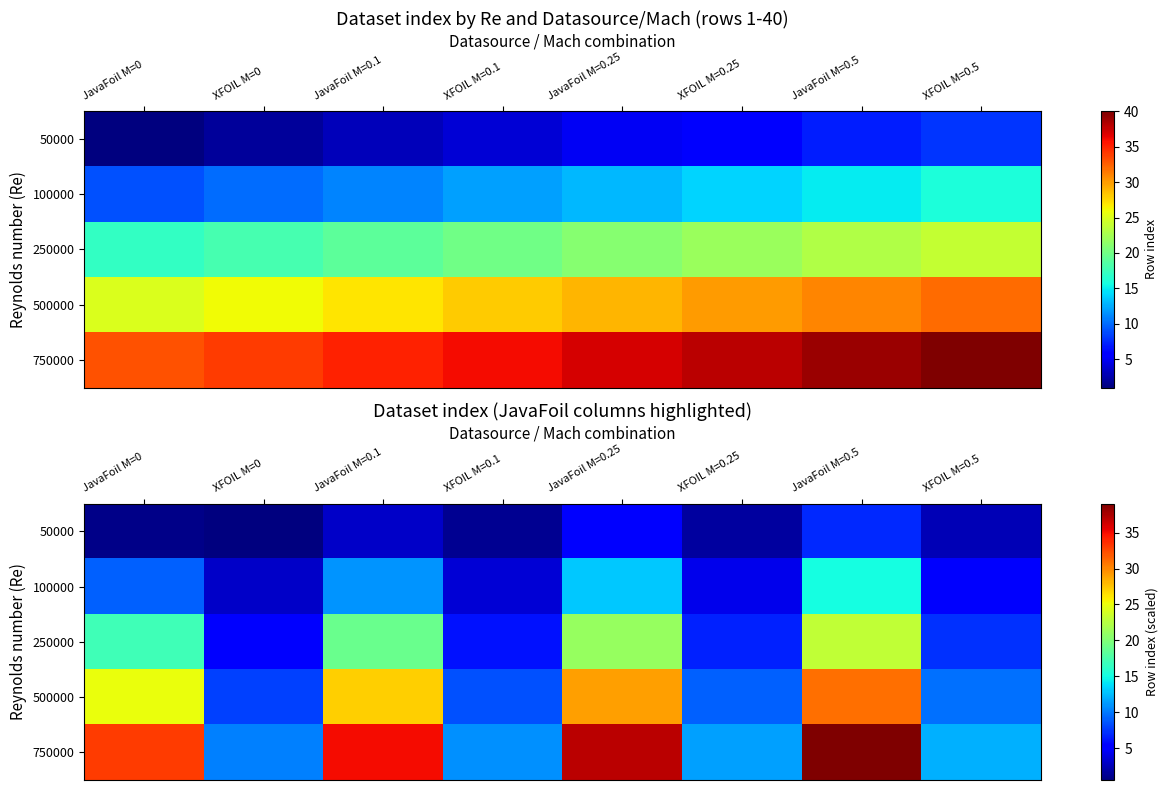

List the labels in order of 500000 value, largest first.

JavaFoil M=0.5, JavaFoil M=0.25, JavaFoil M=0.1, JavaFoil M=0, XFOIL M=0.5, XFOIL M=0.25, XFOIL M=0.1, XFOIL M=0